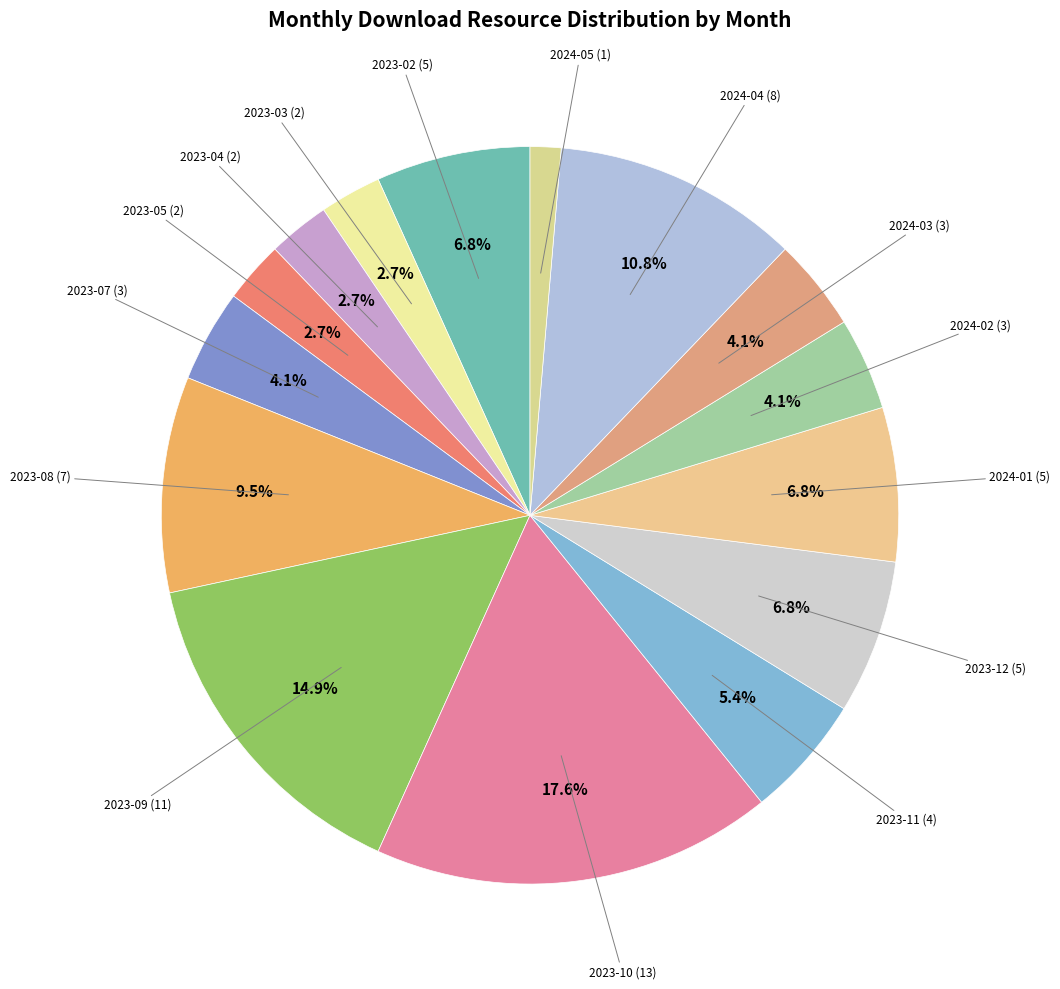

How many segments does this pie chart have?

15